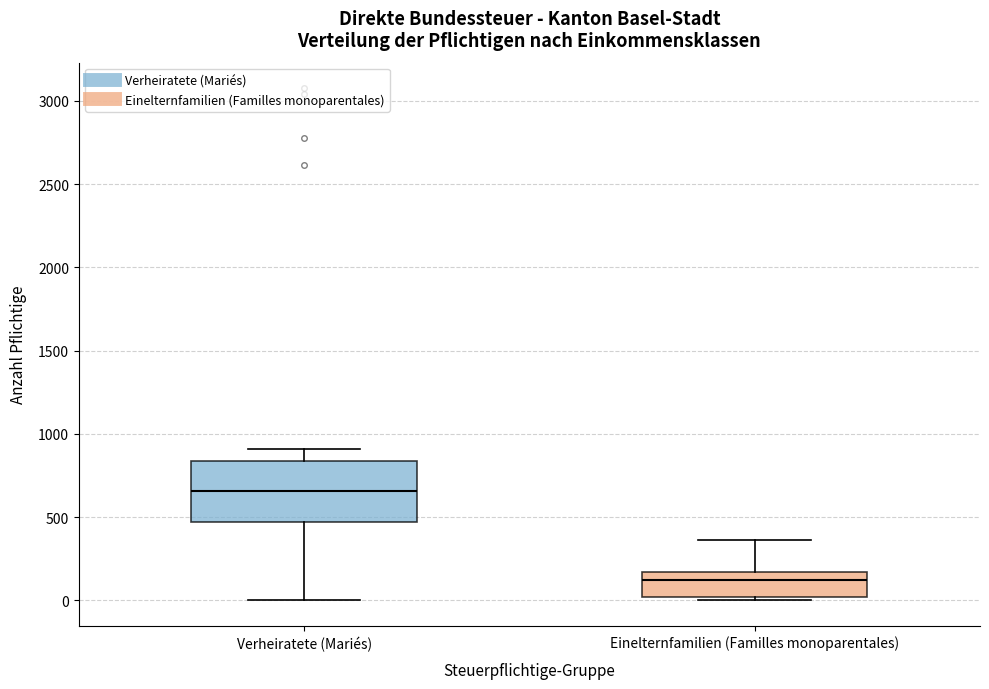

Comparing the boxes themselves (not the whiskers), which one is the tallest?

Verheiratete (Mariés)